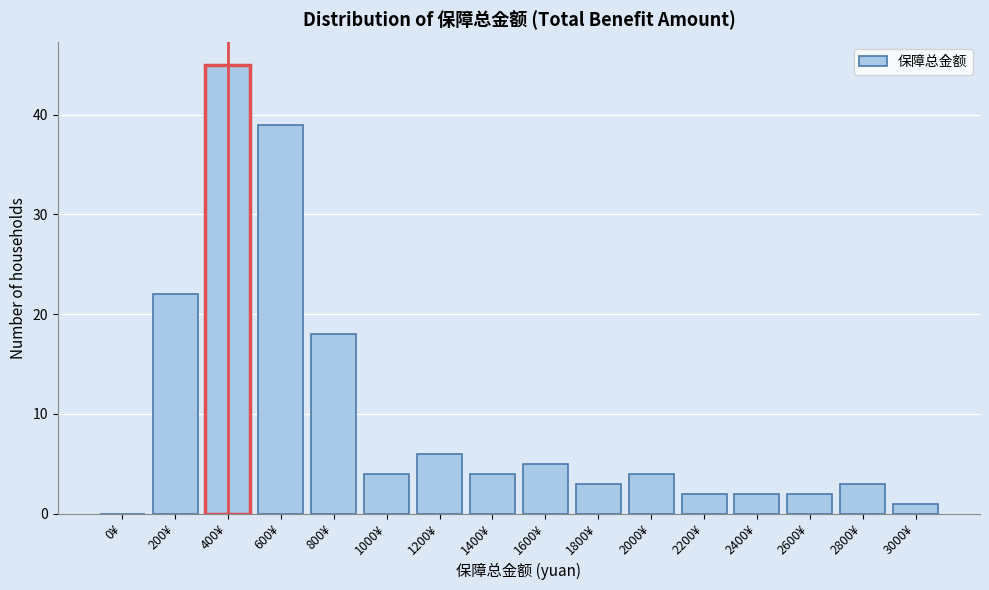

Reading left to right, what are all the values shown in this chart?

0¥=0	200¥=22	400¥=45	600¥=39	800¥=18	1000¥=4	1200¥=6	1400¥=4	1600¥=5	1800¥=3	2000¥=4	2200¥=2	2400¥=2	2600¥=2	2800¥=3	3000¥=1